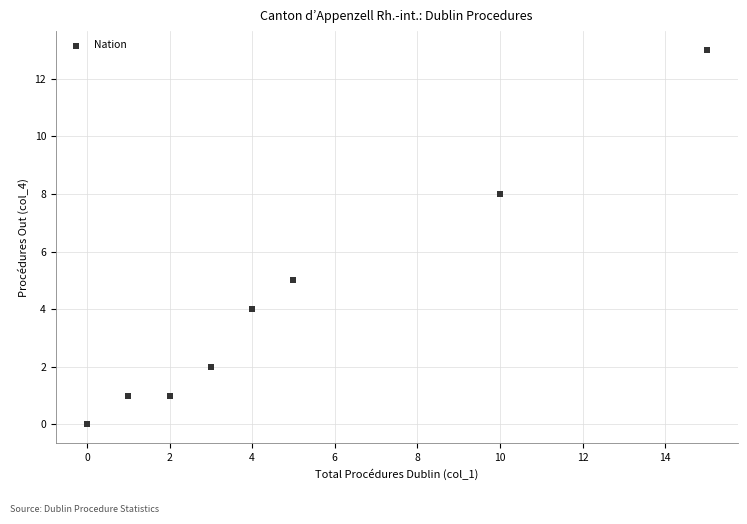

What Y value in the scatter plot is closest to 6?

5